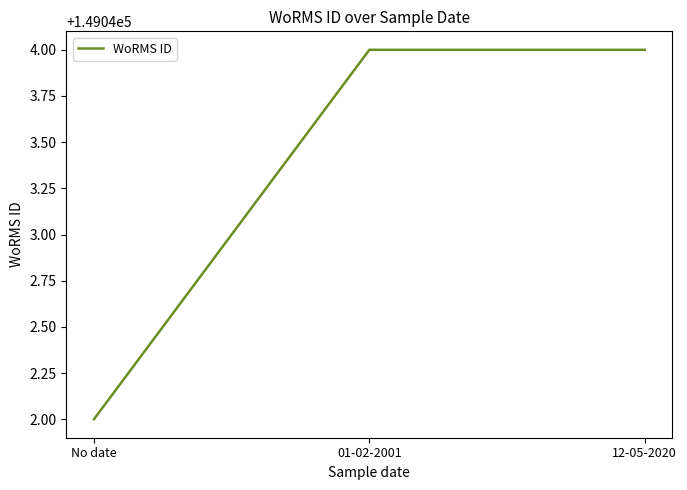

The value at 12-05-2020 is 149044. True or false?

True